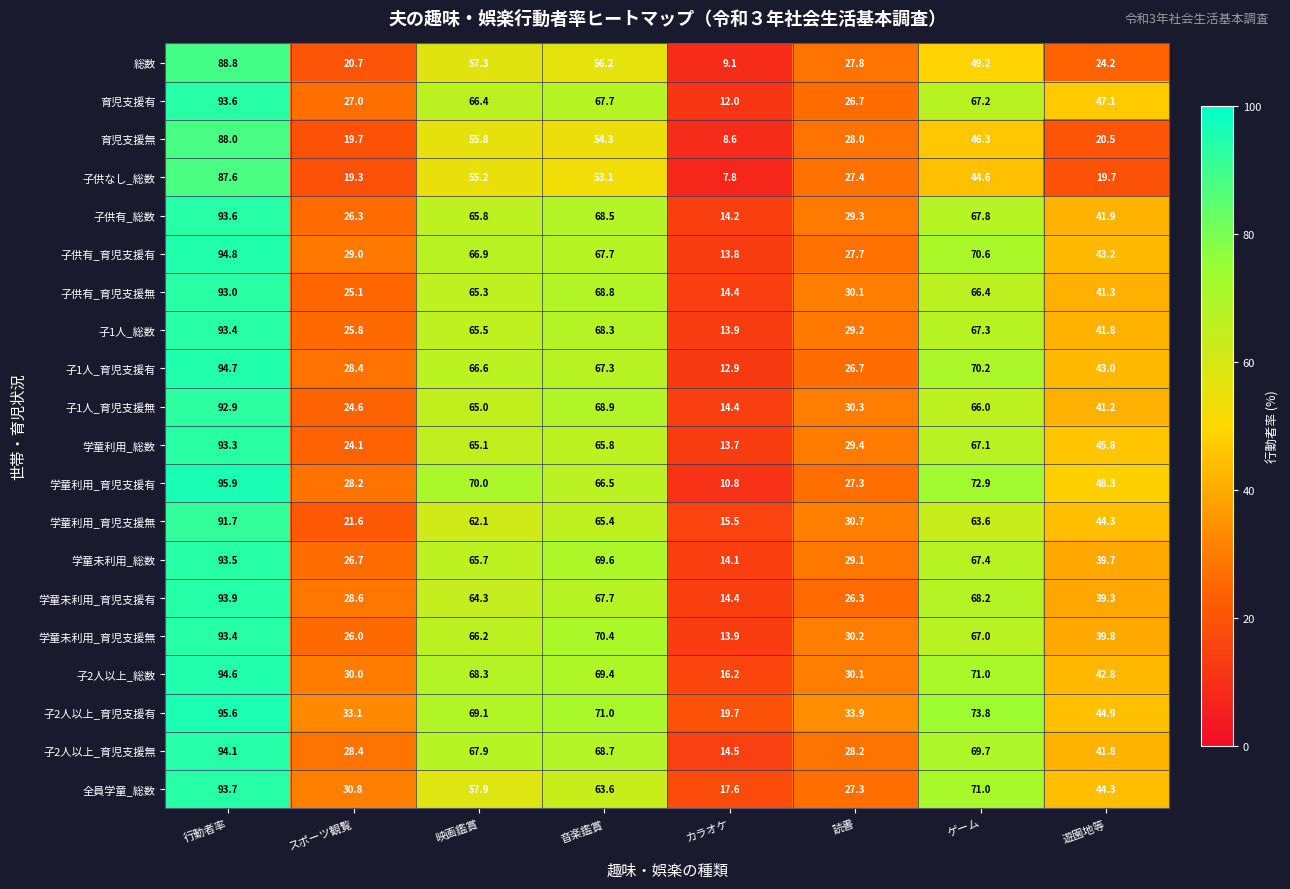

What is the difference between the 学童未利用_総数 values at 映画鑑賞 and 読書?

36.6